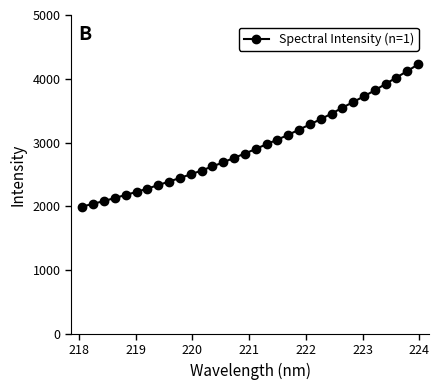

What is the sum of all values?

94405.9